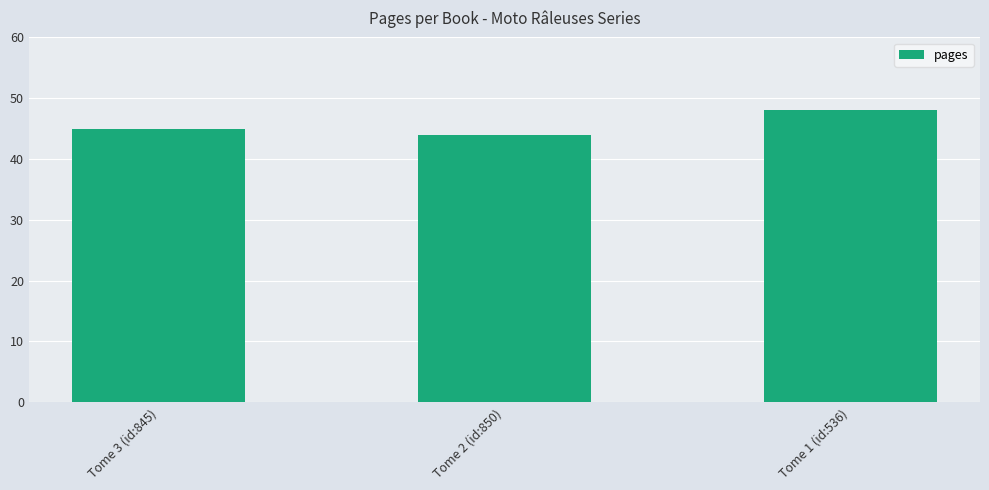

The chart shows a value of 48 at Tome 1 (id:536). True or false?

True